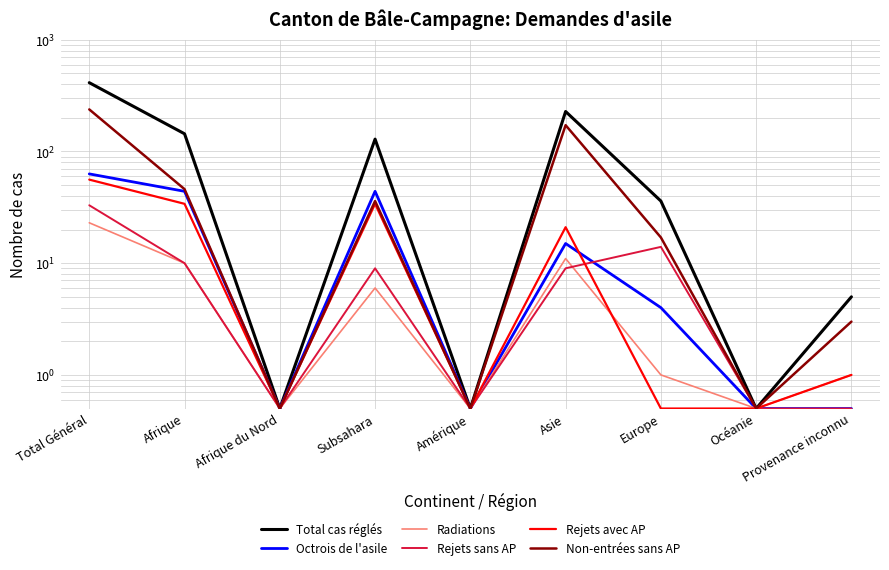

Does the chart display data point markers on the line(s)?

No